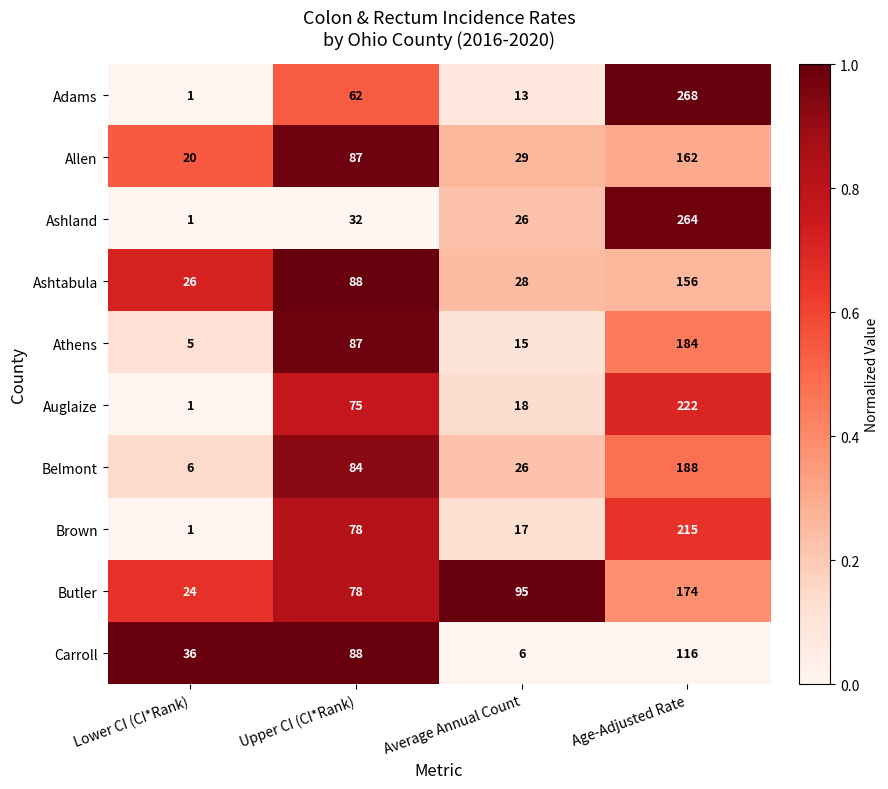

Which series has the largest total across all categories?

Butler